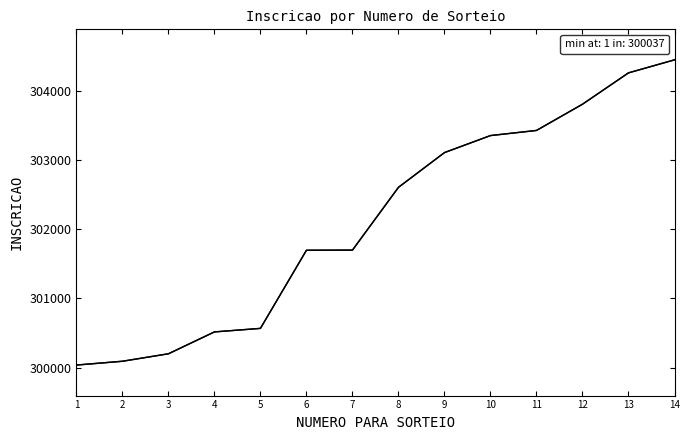

List the labels in order of value, largest first.

14, 13, 12, 11, 10, 9, 8, 7, 6, 5, 4, 3, 2, 1